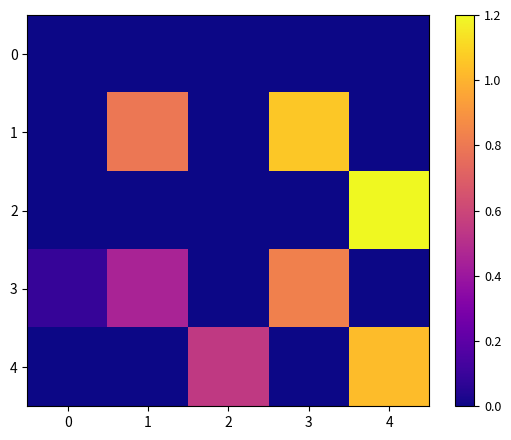

What is the difference between the highest and lowest values at 0?

0.1